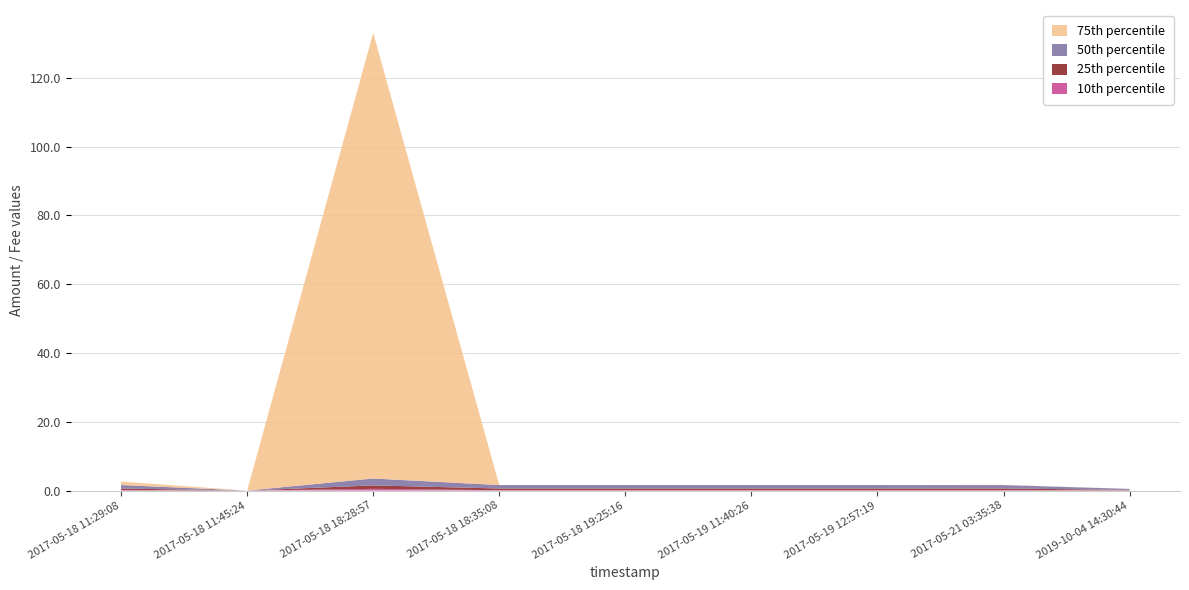

Reading left to right, transcribe all the data shown in this chart.

75th percentile: 2017-05-18 11:29:08=1.0	2017-05-18 11:45:24=0.0	2017-05-18 18:28:57=129.5	2017-05-18 18:35:08=0.0	2017-05-18 19:25:16=0.0	2017-05-19 11:40:26=0.0	2017-05-19 12:57:19=0.0	2017-05-21 03:35:38=0.1	2019-10-04 14:30:44=0.0
50th percentile: 2017-05-18 11:29:08=1.0	2017-05-18 11:45:24=0.0	2017-05-18 18:28:57=2.0	2017-05-18 18:35:08=1.0	2017-05-18 19:25:16=1.0	2017-05-19 11:40:26=1.0	2017-05-19 12:57:19=1.0	2017-05-21 03:35:38=1.0	2019-10-04 14:30:44=0.3
25th percentile: 2017-05-18 11:29:08=0.5	2017-05-18 11:45:24=0.0	2017-05-18 18:28:57=1.0	2017-05-18 18:35:08=0.5	2017-05-18 19:25:16=0.5	2017-05-19 11:40:26=0.5	2017-05-19 12:57:19=0.5	2017-05-21 03:35:38=0.5	2019-10-04 14:30:44=0.1
10th percentile: 2017-05-18 11:29:08=0.1	2017-05-18 11:45:24=0.0	2017-05-18 18:28:57=0.5	2017-05-18 18:35:08=0.1	2017-05-18 19:25:16=0.1	2017-05-19 11:40:26=0.1	2017-05-19 12:57:19=0.1	2017-05-21 03:35:38=0.1	2019-10-04 14:30:44=0.1